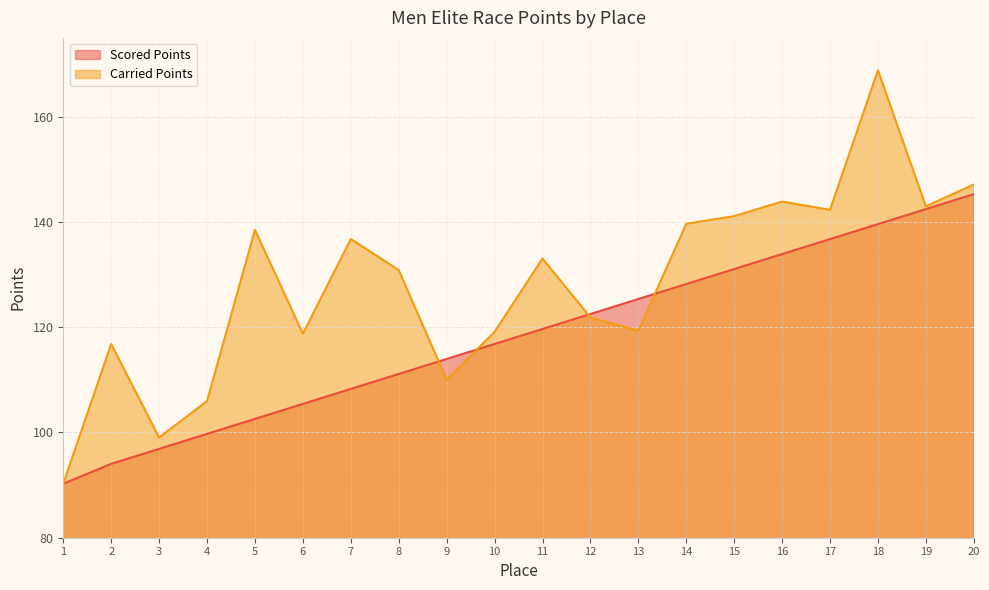

Count the number of data series in this chart.

2